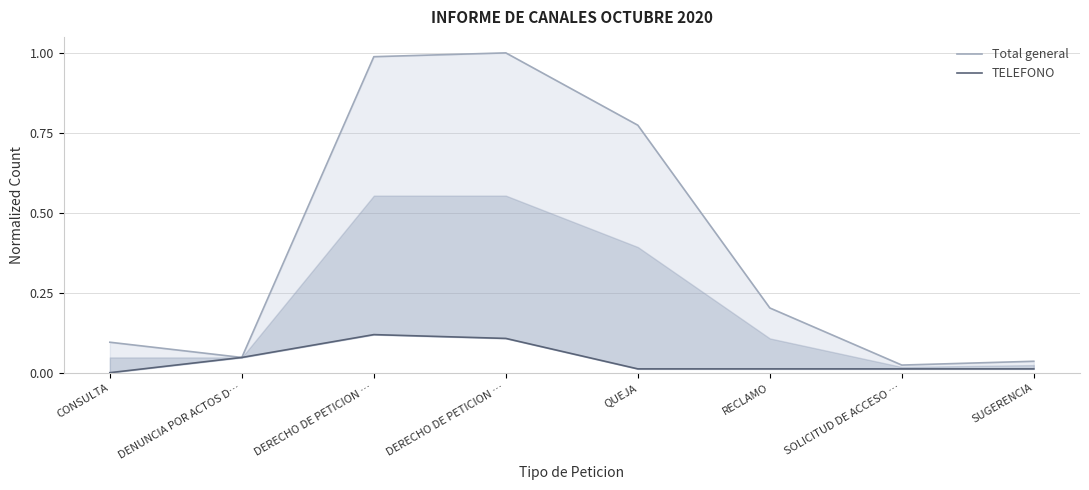

Which series has the widest spread of values?

Total general